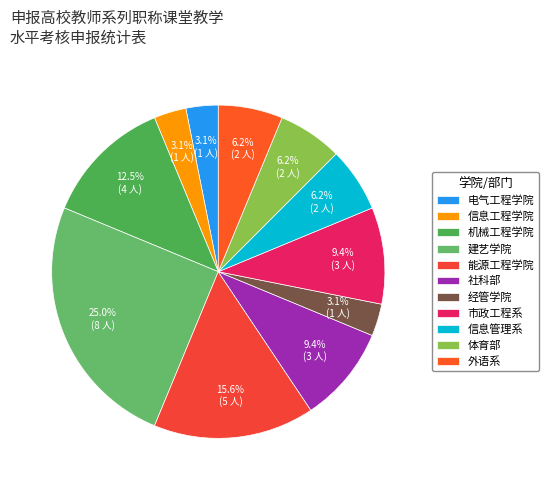

What percentage do 机械工程学院 and 电气工程学院 together represent?

15.6%